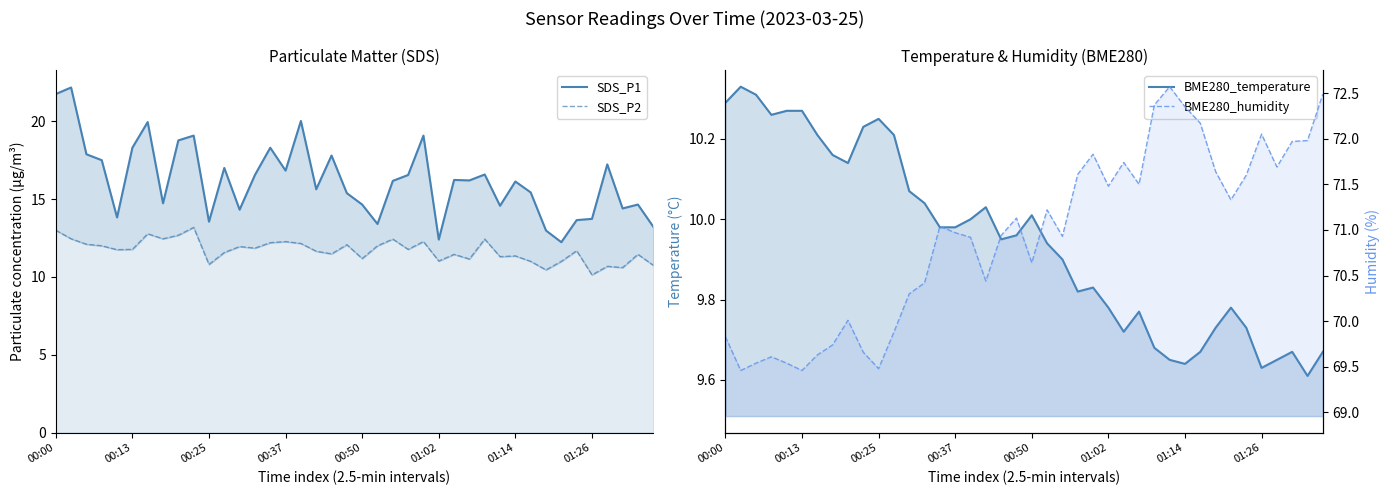

What value does the BME280_humidity series have at 17?

70.4